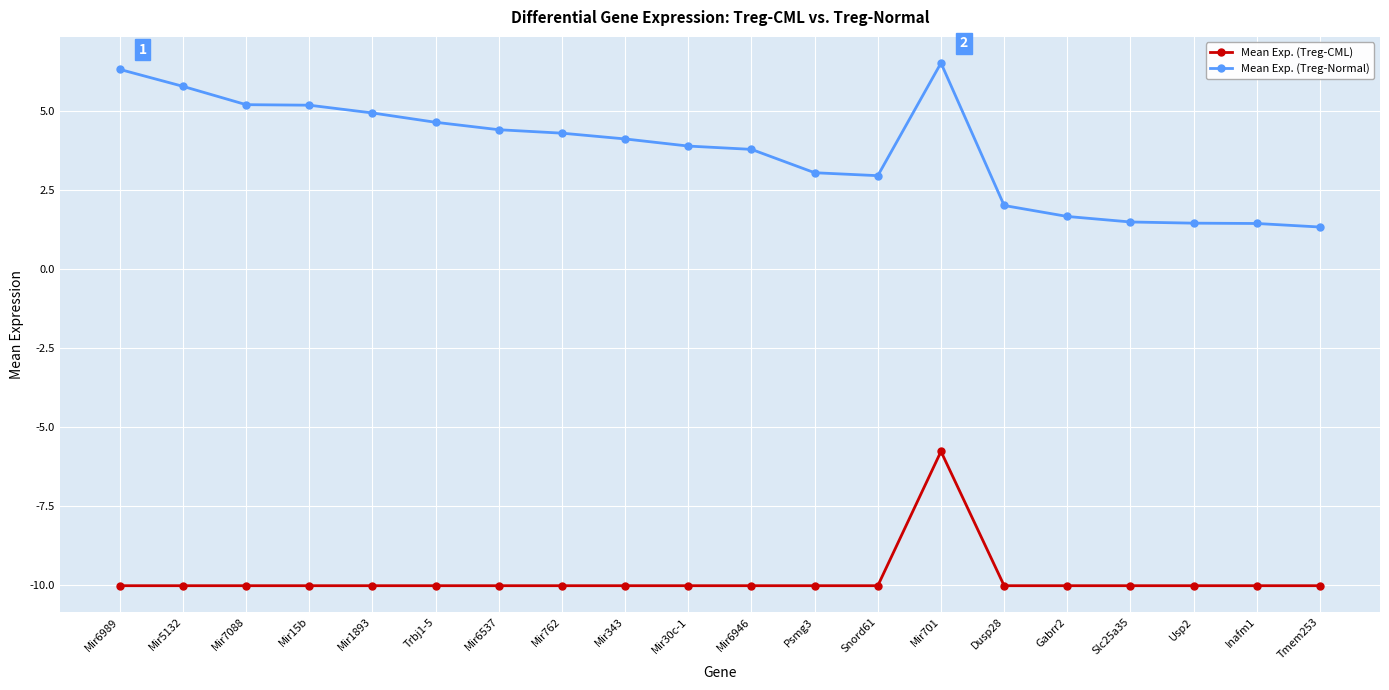

Read the Mean Exp. (Treg-CML) value at Slc25a35.

-10.0